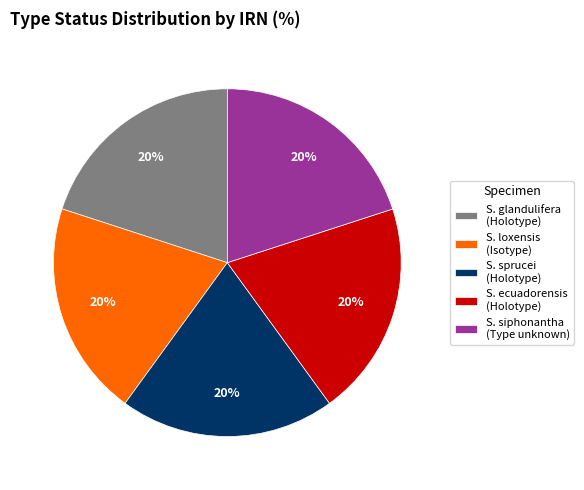

True or false: S. loxensis (Isotype) accounts for 20% of the total.

True